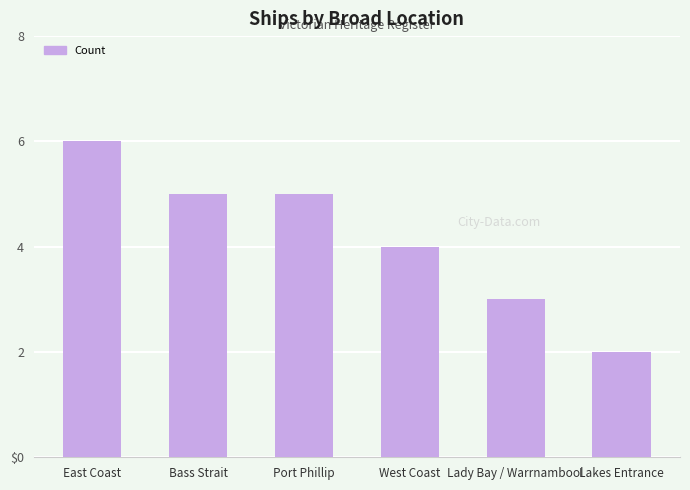

What is the sum of the values at East Coast and Port Phillip?

11